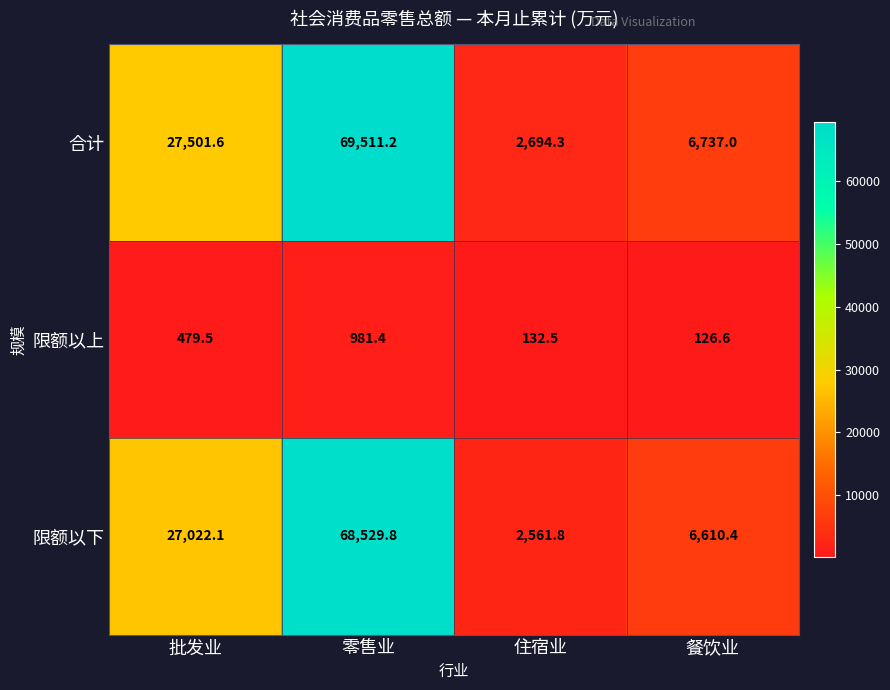

What is the sum of the 限额以上 values at 零售业 and 餐饮业?

1108.0